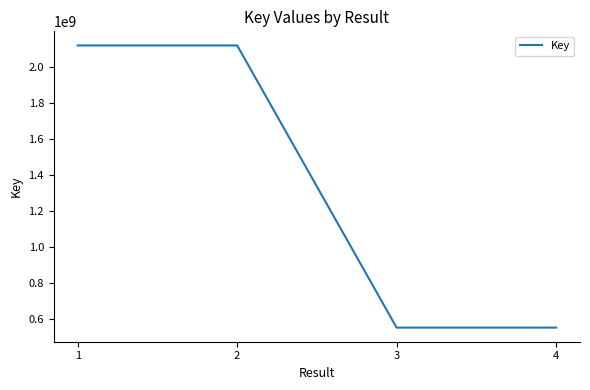

What is the smallest value displayed?

554939031